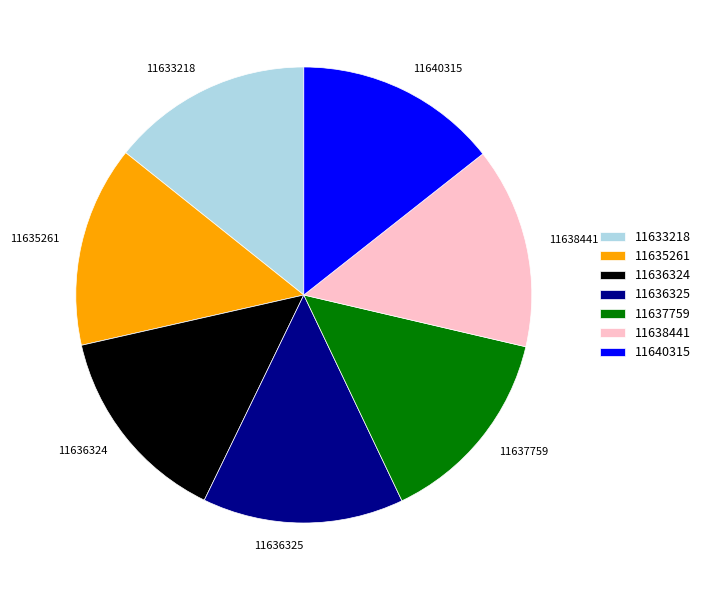

Approximately how many times larger is the value at 11635261 compared to 11637759?

1.0